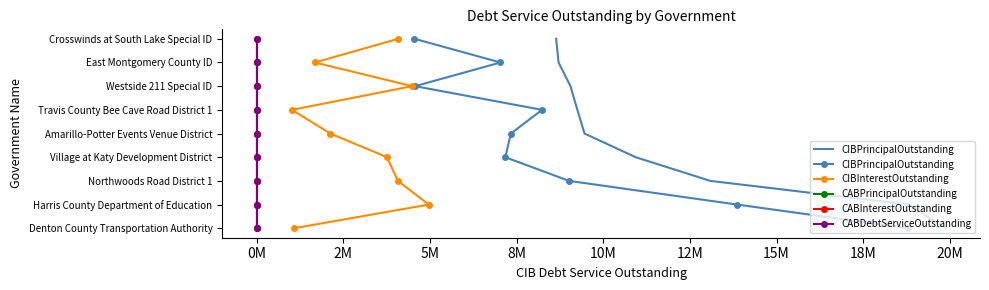

True or false: CIBPrincipalOutstanding and CIBInterestOutstanding intersect in this chart.

False